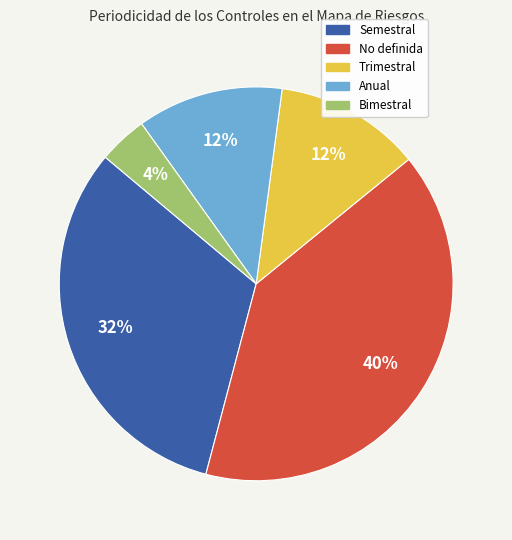

To the nearest percent, what is the combined percentage of Trimestral and No definida?

52%